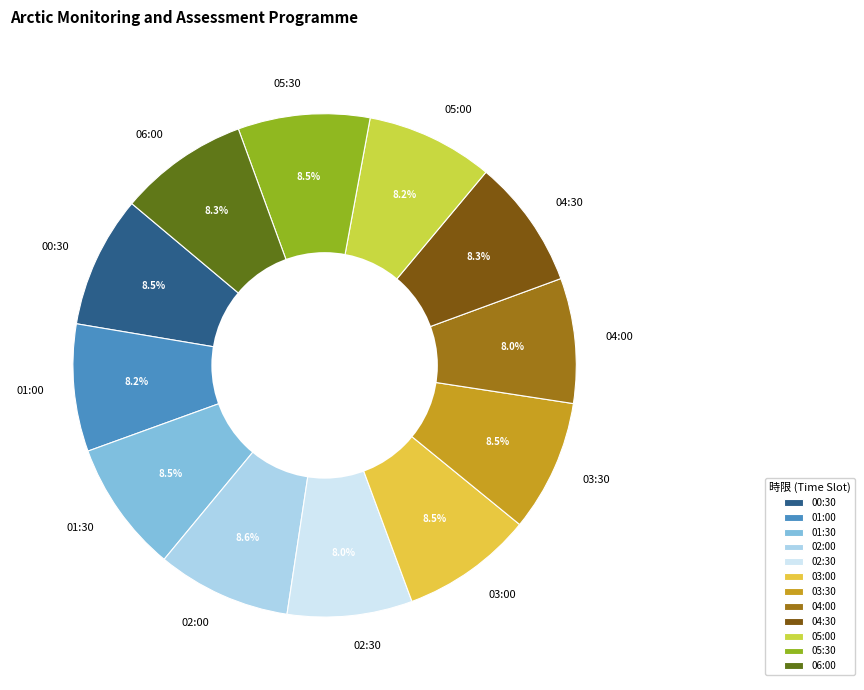

True or false: 03:30 accounts for 21% of the total.

False